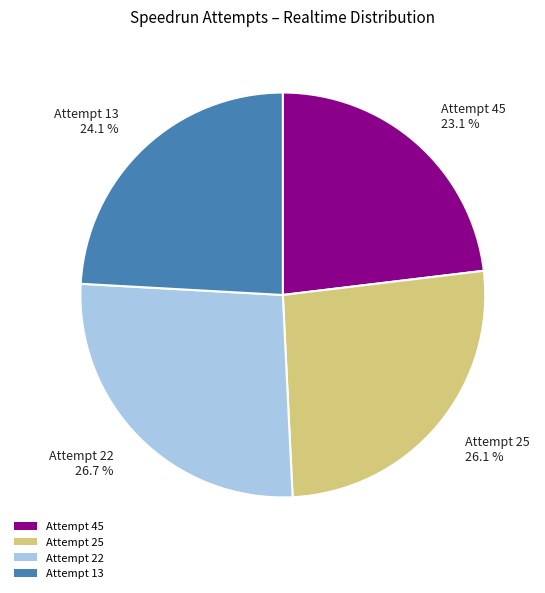

What is the ratio of the value at Attempt 45 to the value at Attempt 25?

0.9